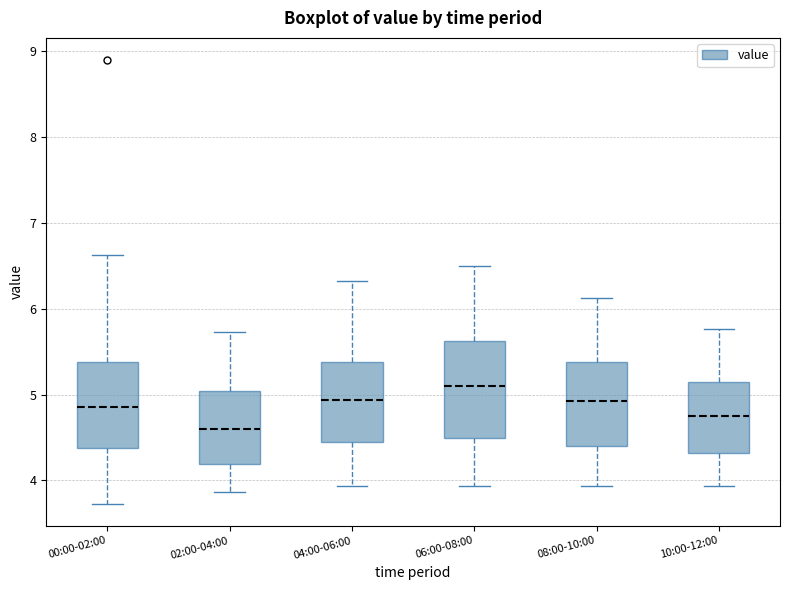

Comparing the boxes themselves (not the whiskers), which one is the tallest?

06:00-08:00